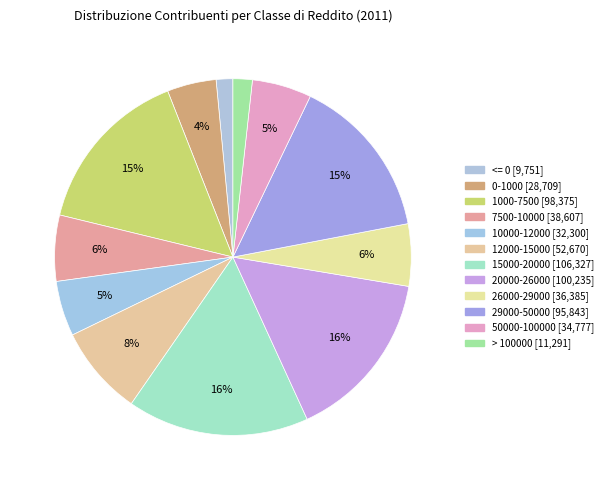

To the nearest percent, what portion does 20000-26000 represent?

16%